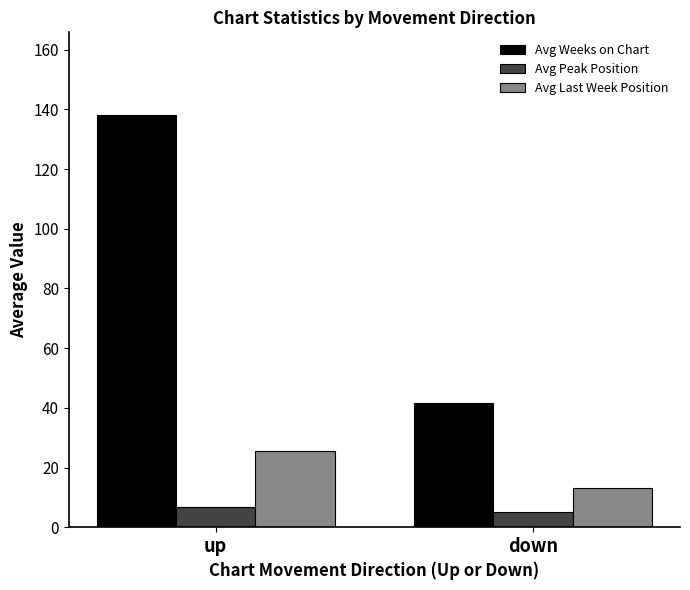

Reading right to left, extract all data points from this chart.

Avg Weeks on Chart: down=41.7	up=138.2
Avg Peak Position: down=5.0	up=6.9
Avg Last Week Position: down=13.3	up=25.7